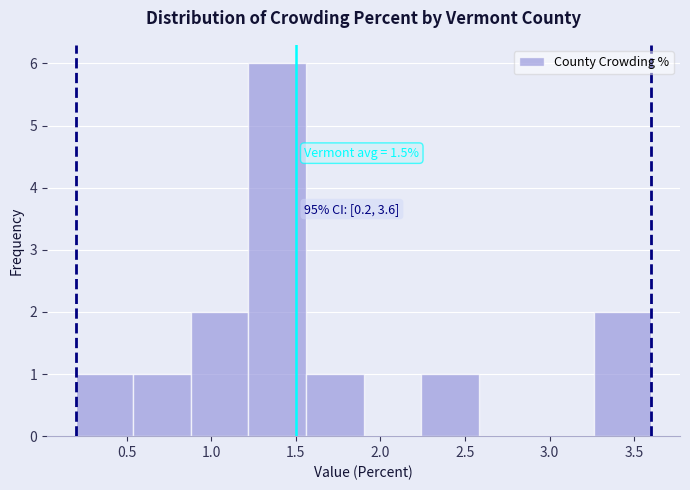

Which range on the x-axis has the tallest bar?

1.22 to 1.56